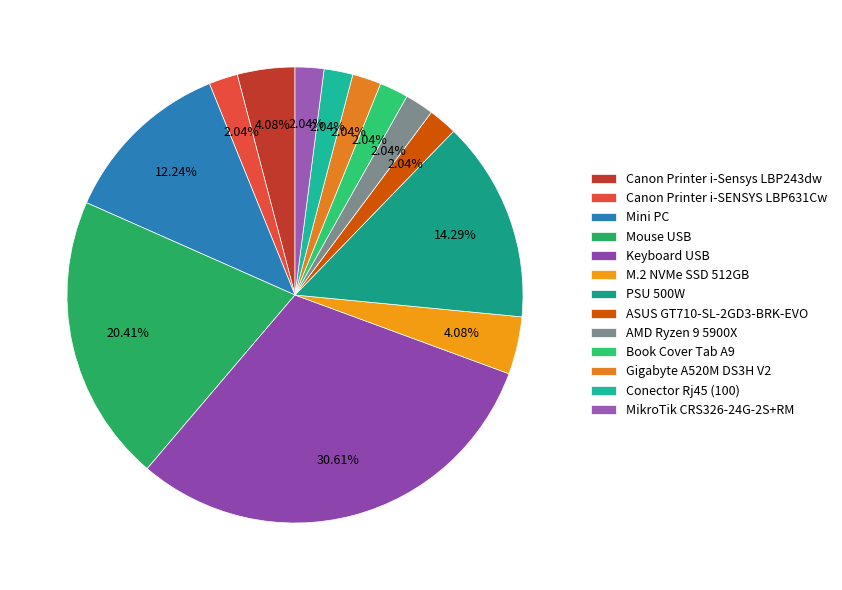

What percentage is the Conector Rj45 (100) slice, to the nearest percent?

2%